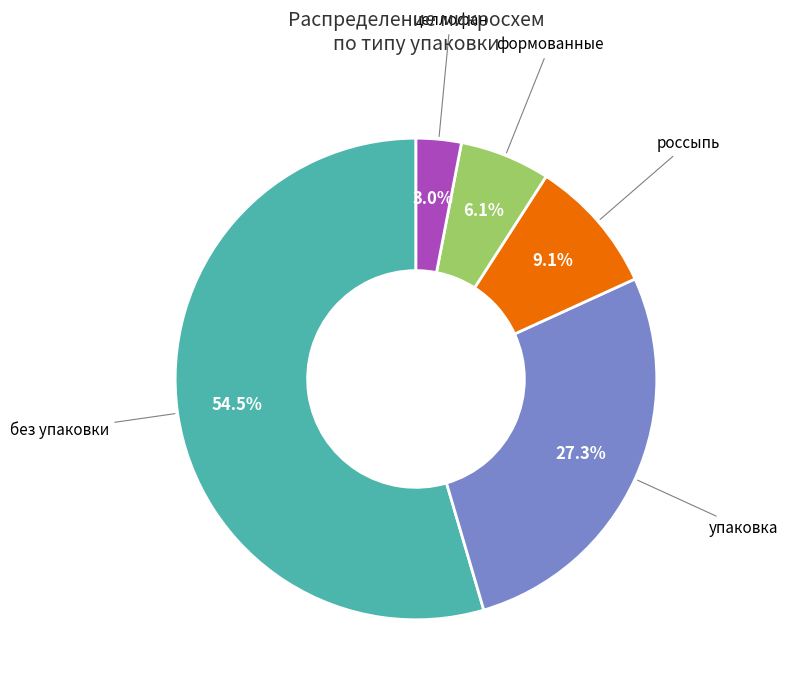

To the nearest percent, what percentage of the pie is упаковка?

27%